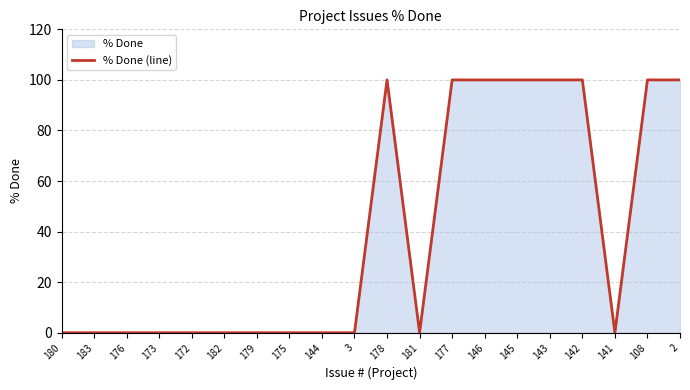

How many distinct data groups are displayed?

1